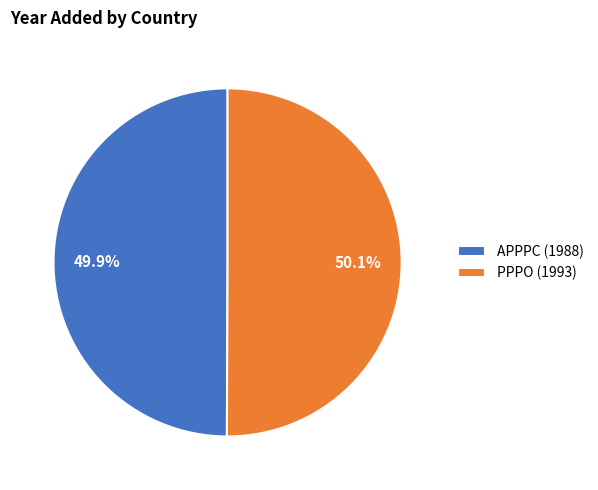

Approximately how many times larger is the value at APPPC (1988) compared to PPPO (1993)?

1.0